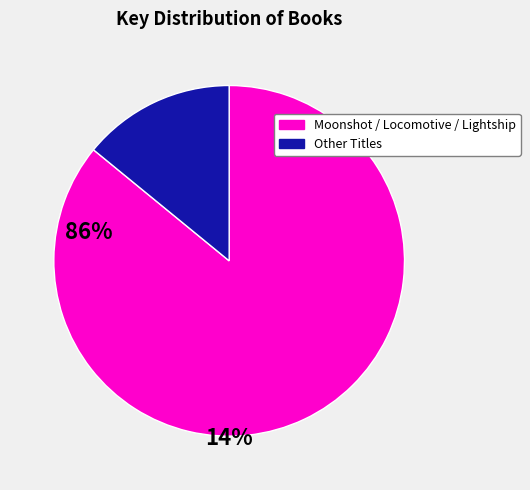

Is there any slice that represents more than half of the pie?

Yes